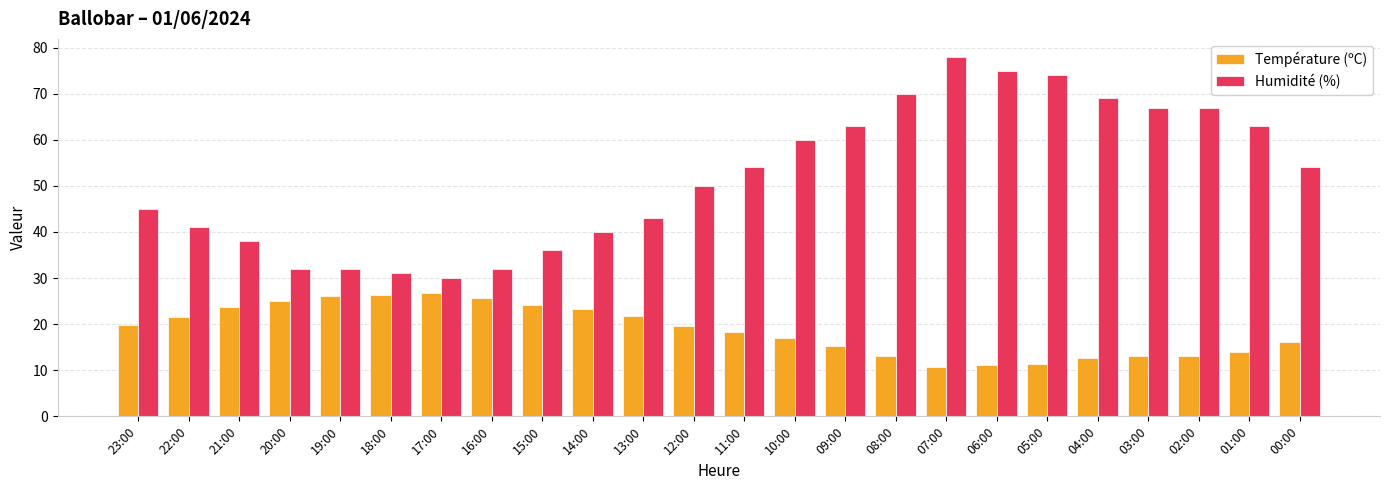

What are all the series names shown in the legend?

Température (ºC), Humidité (%)